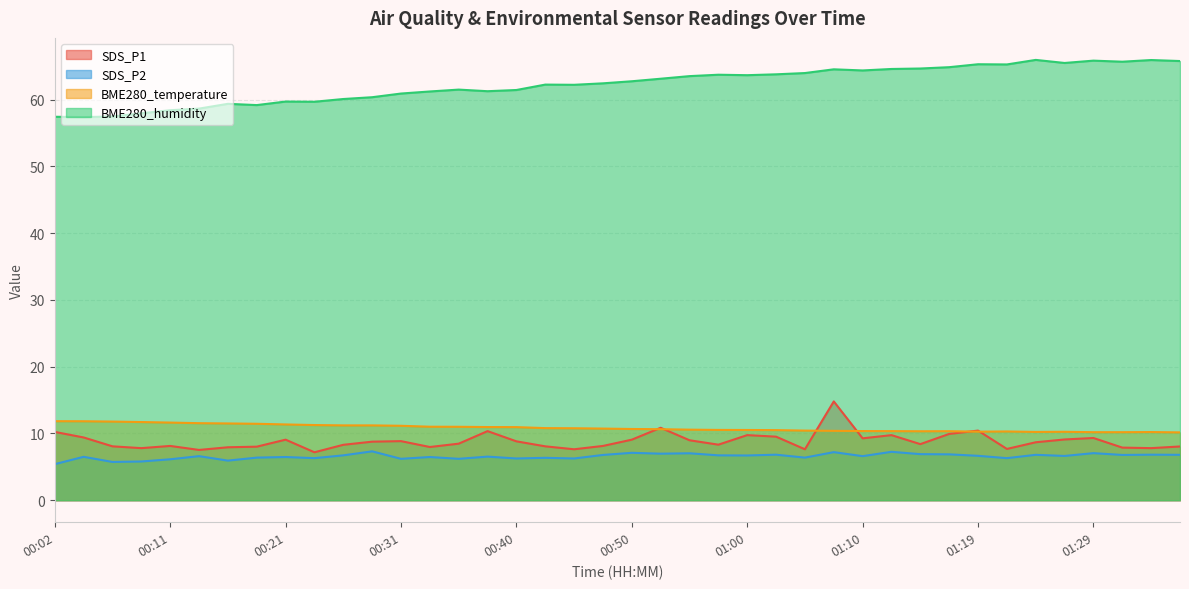

Which label corresponds to the largest value in the chart?

01:24